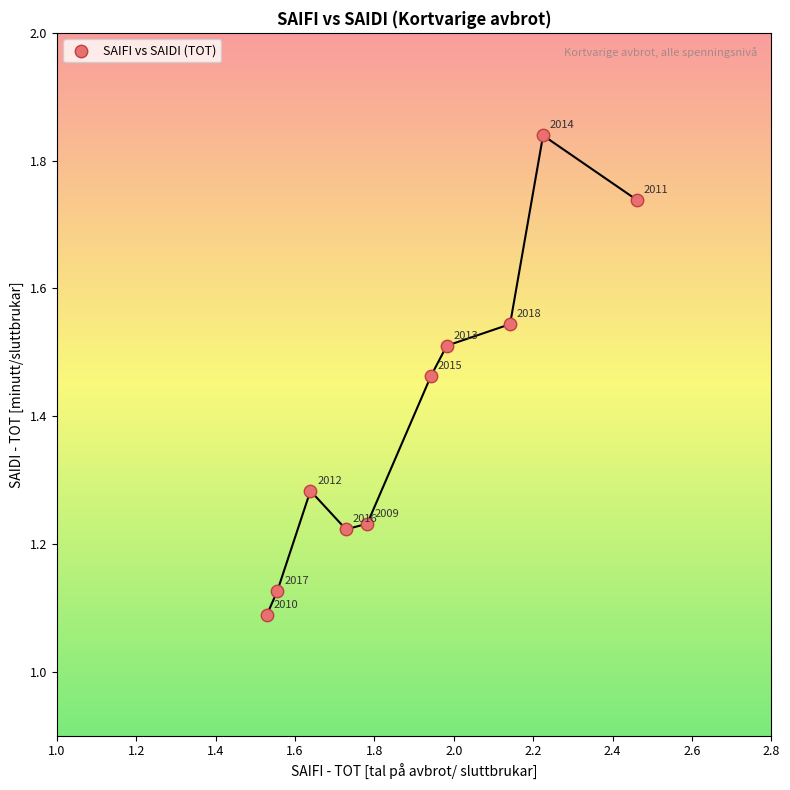

What is the range of Y values (max minus min)?

0.8